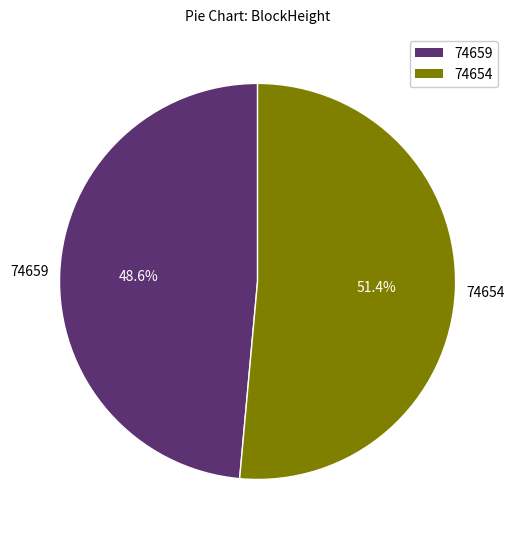

Rank the categories by value from lowest to highest.

74659, 74654